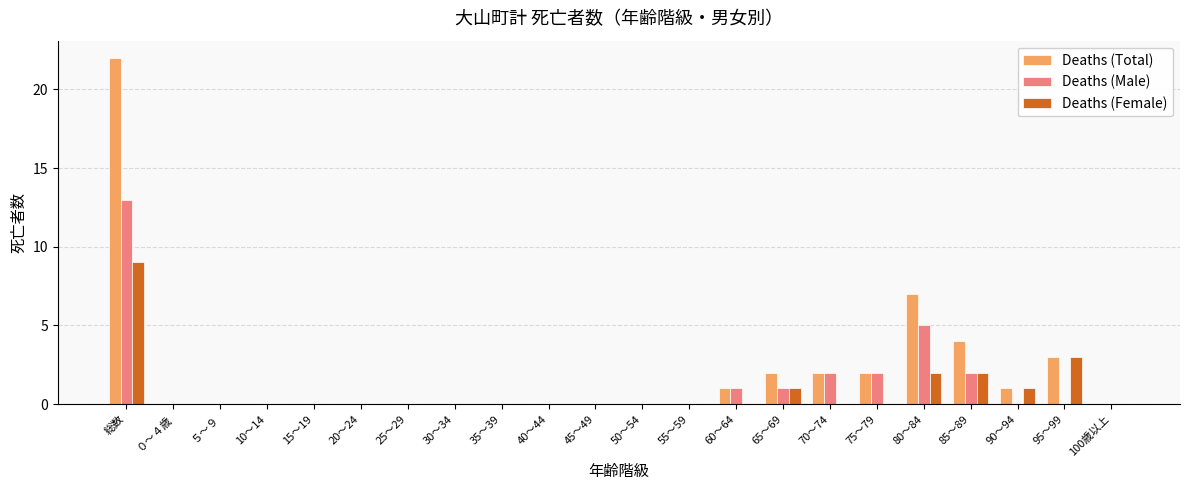

Reading left to right, list all the values displayed in this chart.

Deaths (Total): 総数=22	０～４歳=0	５～９=0	10～14=0	15～19=0	20～24=0	25～29=0	30～34=0	35～39=0	40～44=0	45～49=0	50～54=0	55～59=0	60～64=1	65～69=2	70～74=2	75～79=2	80～84=7	85～89=4	90～94=1	95～99=3	100歳以上=0
Deaths (Male): 総数=13	０～４歳=0	５～９=0	10～14=0	15～19=0	20～24=0	25～29=0	30～34=0	35～39=0	40～44=0	45～49=0	50～54=0	55～59=0	60～64=1	65～69=1	70～74=2	75～79=2	80～84=5	85～89=2	90～94=0	95～99=0	100歳以上=0
Deaths (Female): 総数=9	０～４歳=0	５～９=0	10～14=0	15～19=0	20～24=0	25～29=0	30～34=0	35～39=0	40～44=0	45～49=0	50～54=0	55～59=0	60～64=0	65～69=1	70～74=0	75～79=0	80～84=2	85～89=2	90～94=1	95～99=3	100歳以上=0